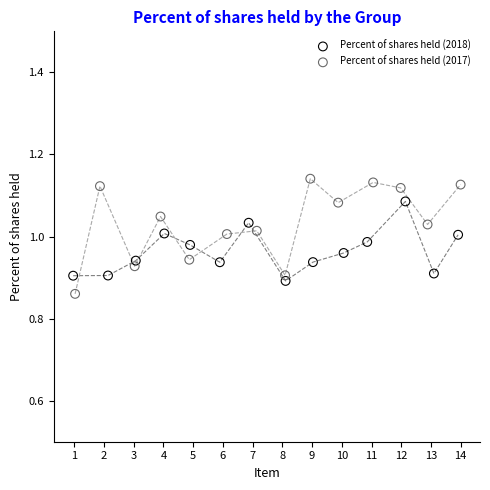

Which series contains the highest Y value?

Percent of shares held (2017)